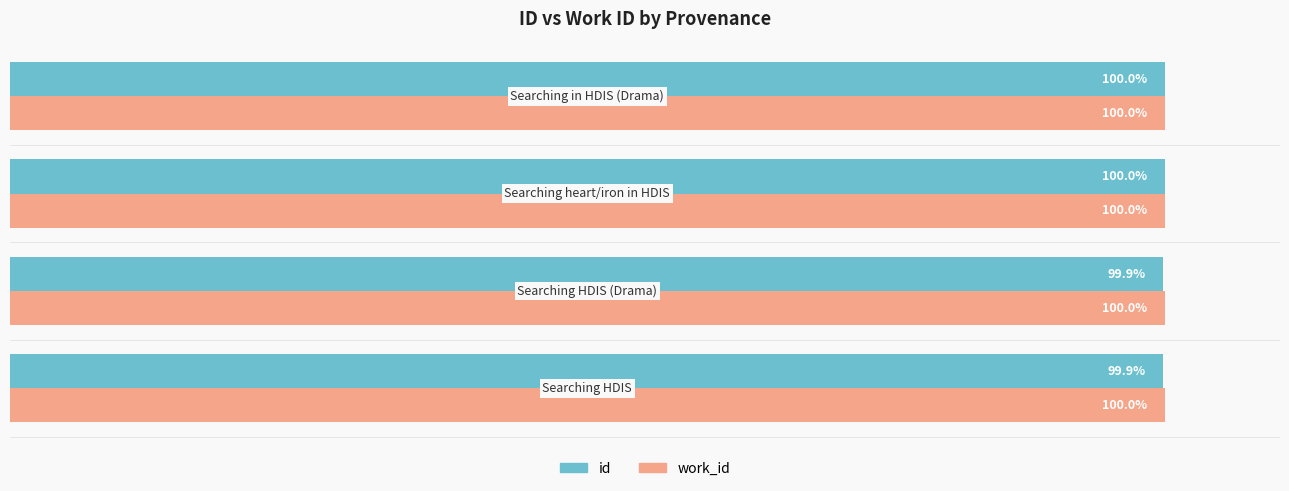

Which series has the widest spread of values?

id